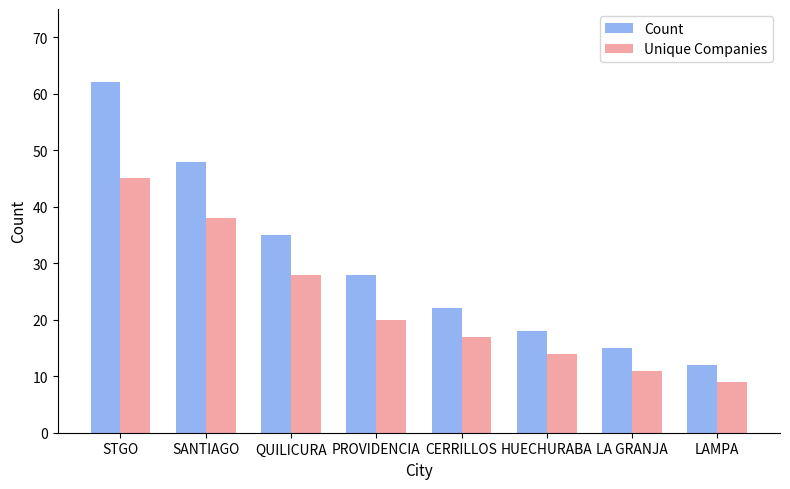

What is the difference between the maximum and minimum values in the Unique Companies series?

36